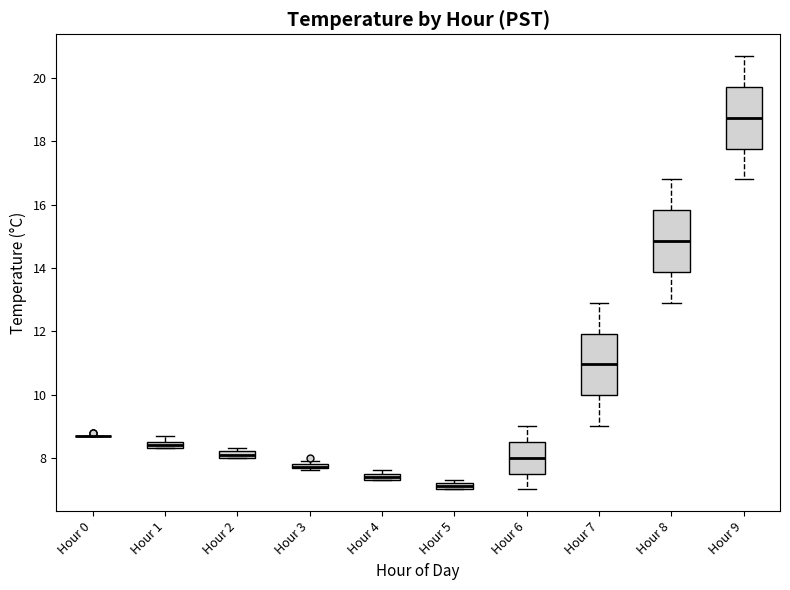

Where does the lower whisker of the box for Hour 9 end on the y-axis? The values are not printed on the chart, so give them approximately, as read against the axis.

16.8